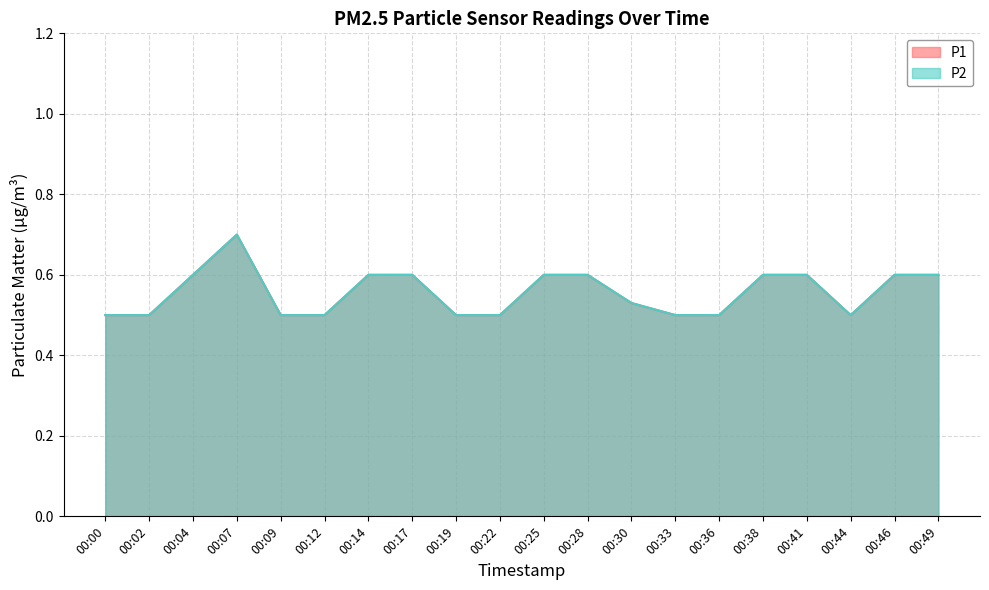

The P2 series shows 1.0 at 00:41. True or false?

False